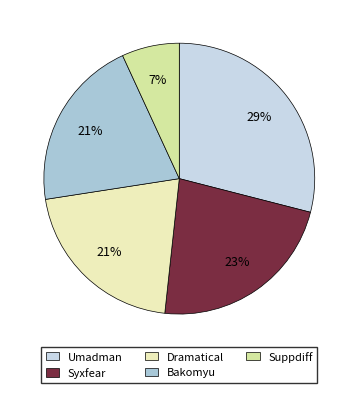

Combined, do Umadman and Dramatical account for over 50%?

No